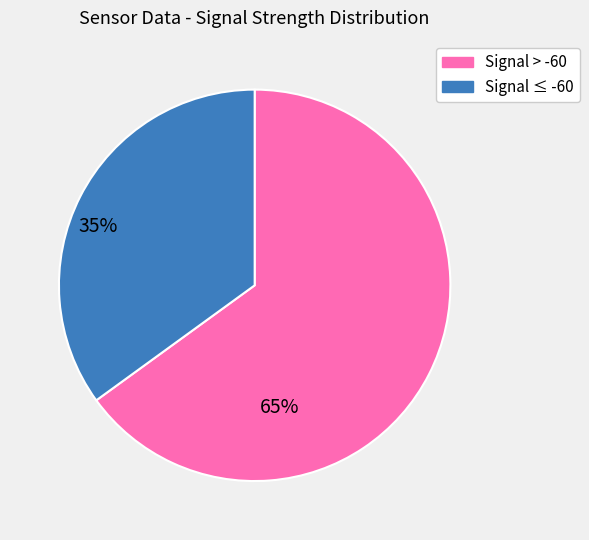

Does any single category account for the majority?

Yes